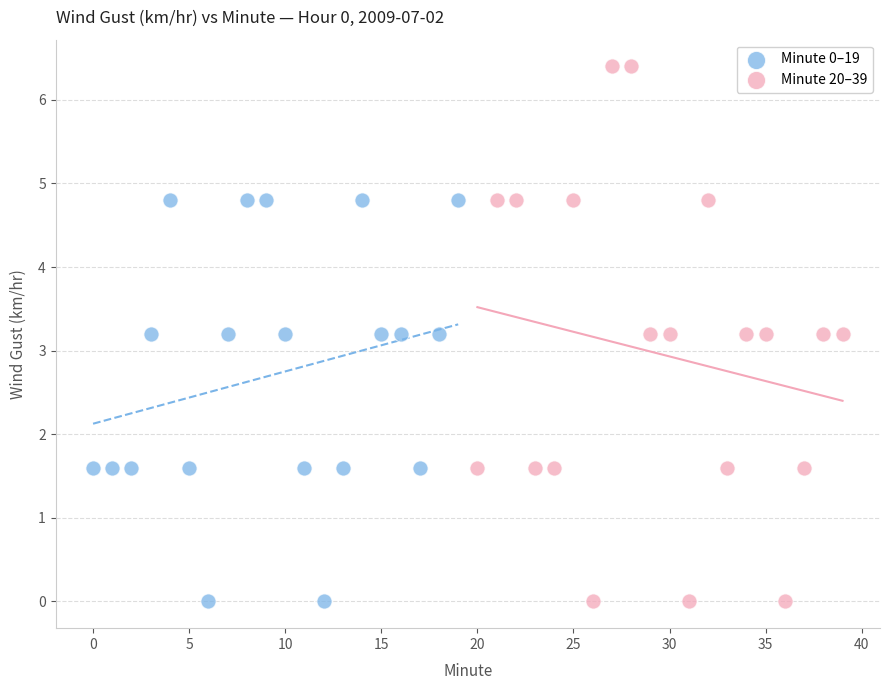

Which series reaches the maximum Y coordinate?

Minute 20–39